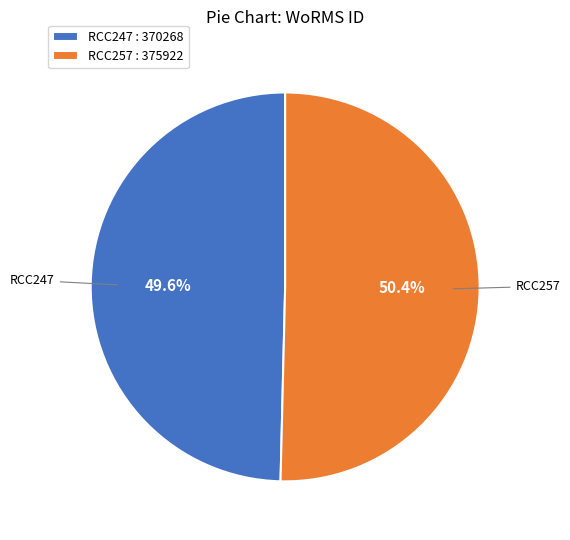

To the nearest percent, what is the combined percentage of RCC257 and RCC247?

100%